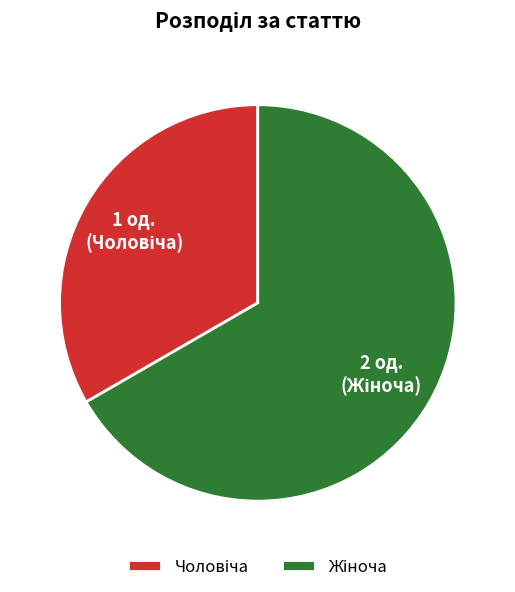

Is there a majority slice in this chart?

Yes